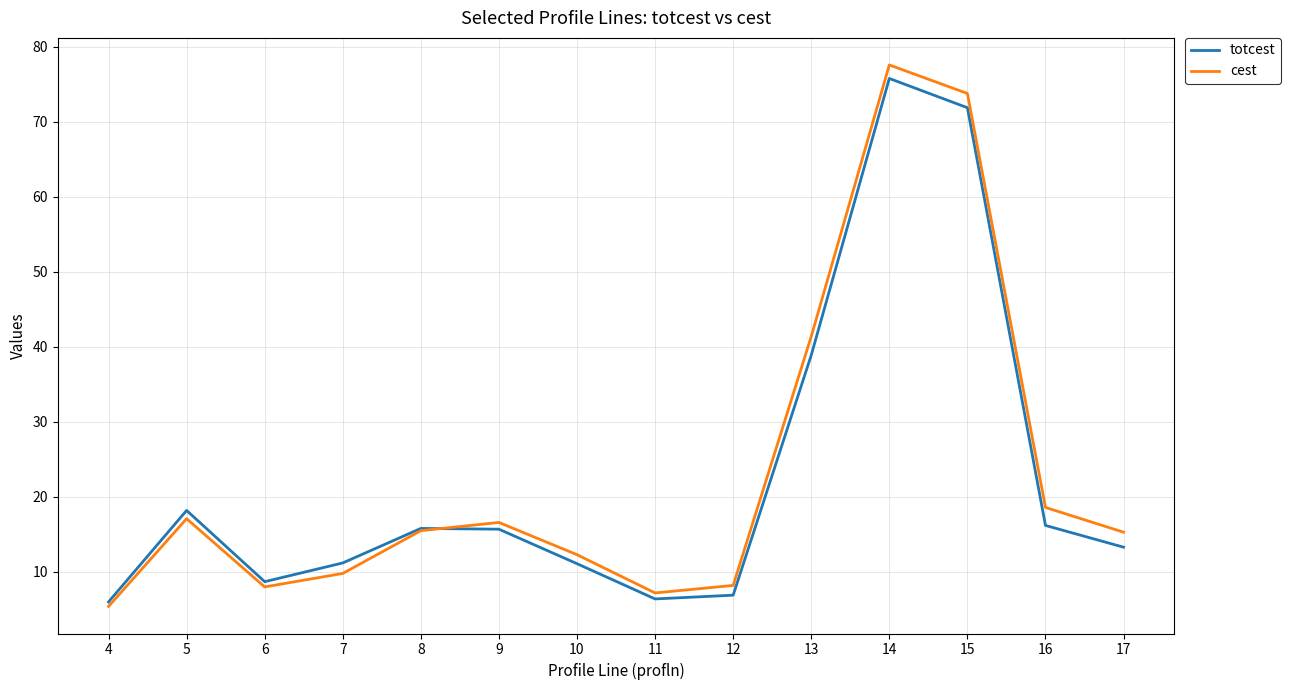

What are all the series names shown in the legend?

totcest, cest